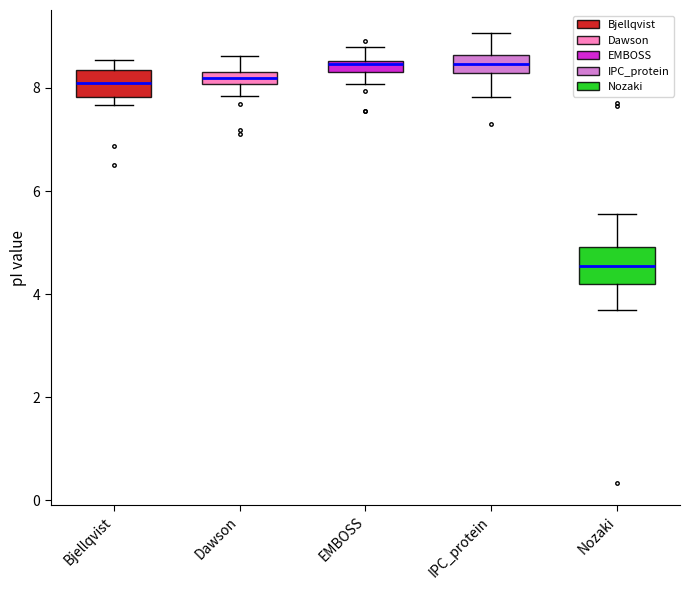

Where is the lower edge of the box for Nozaki on the y-axis? The values are not printed on the chart, so give them approximately, as read against the axis.

4.2